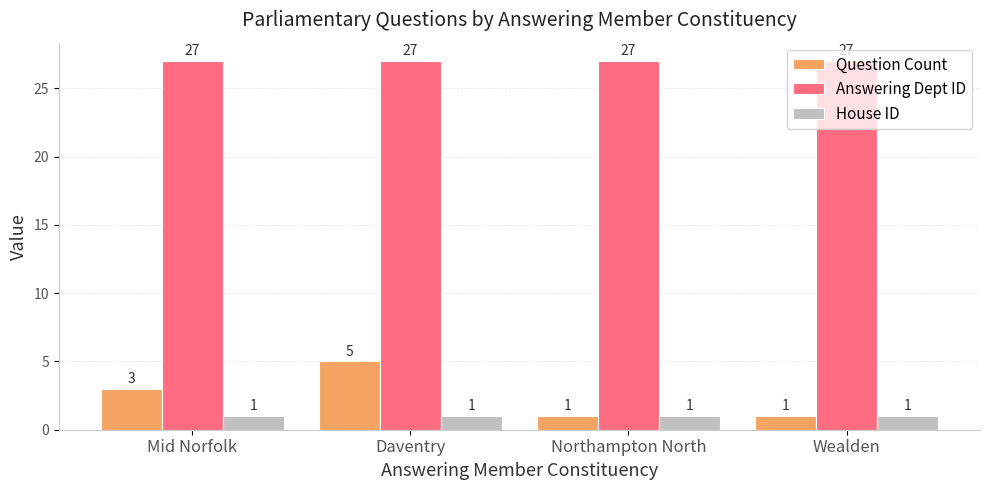

At Mid Norfolk, list the series in order from largest to smallest.

Answering Dept ID, Question Count, House ID